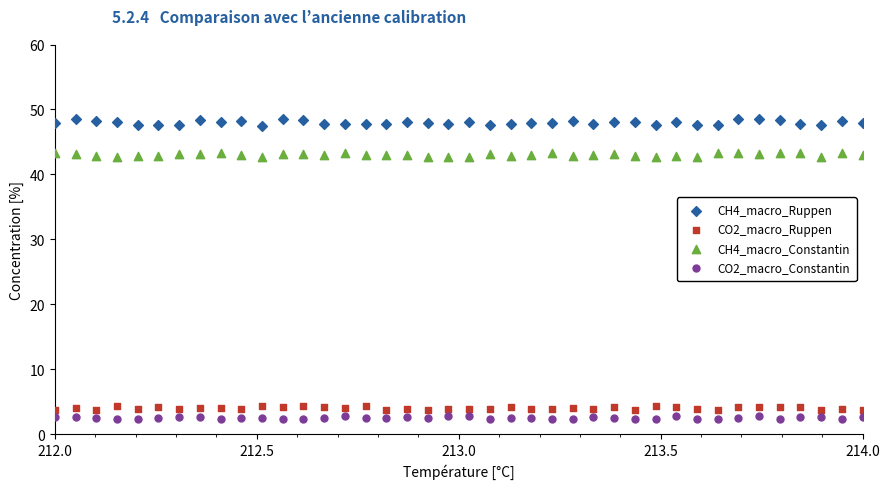

Across all data points, what is the range of X values (max minus min)?

2.0